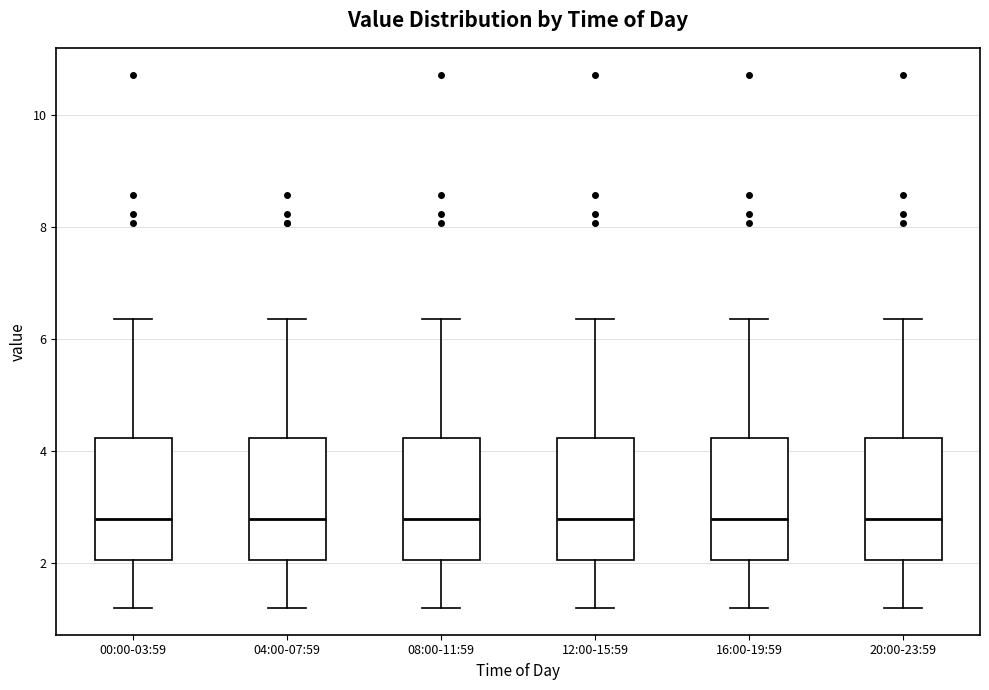

Reading left to right, read every box against the y-axis: the position of its median line, the range the box covers, and the ends of its whiskers. The values are not printed on the chart, so give them approximately, as read against the axis.

00:00-03:59: median 2.8, box 2.0 to 4.2, whiskers 1.2 to 6.4
04:00-07:59: median 2.8, box 2.0 to 4.2, whiskers 1.2 to 6.4
08:00-11:59: median 2.8, box 2.0 to 4.2, whiskers 1.2 to 6.4
12:00-15:59: median 2.8, box 2.0 to 4.2, whiskers 1.2 to 6.4
16:00-19:59: median 2.8, box 2.0 to 4.2, whiskers 1.2 to 6.4
20:00-23:59: median 2.8, box 2.0 to 4.2, whiskers 1.2 to 6.4